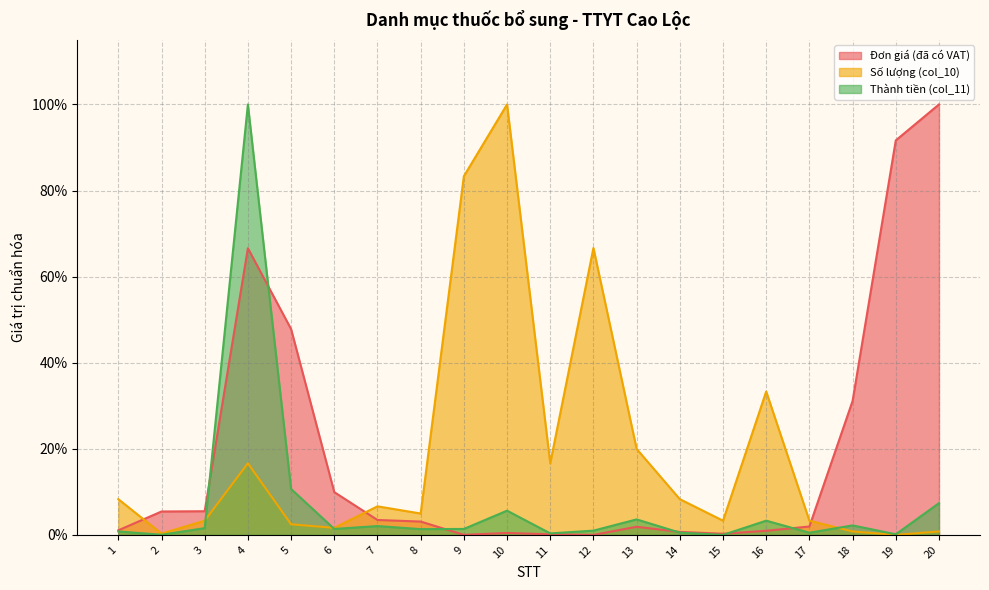

What is the sum of the Đơn giá (đã có VAT) values at 8 and 18?

0.3